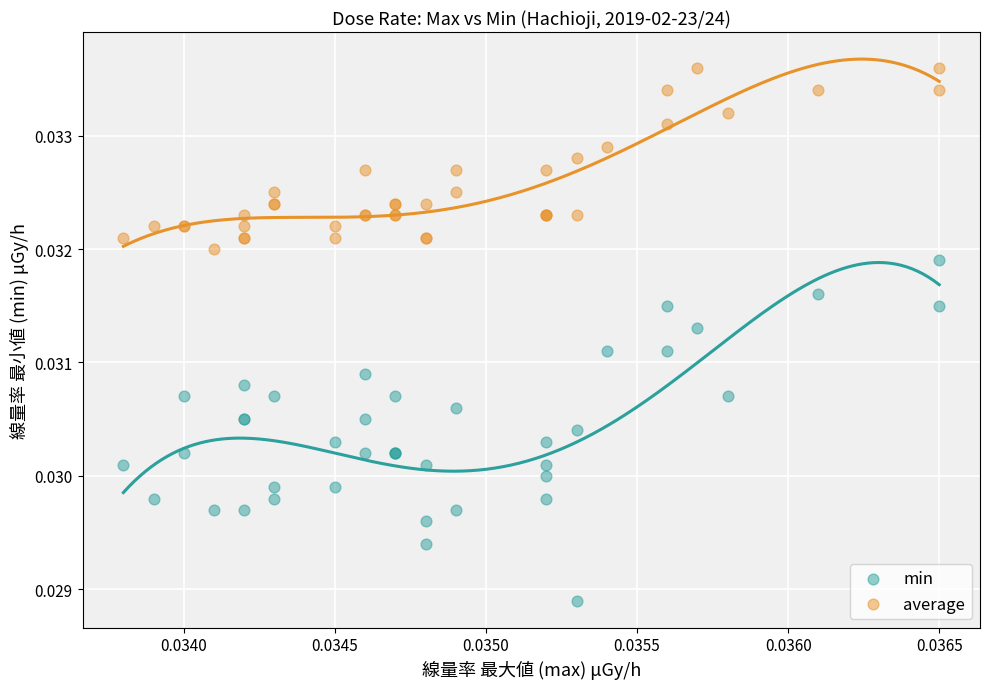

Which series reaches the maximum Y coordinate?

average